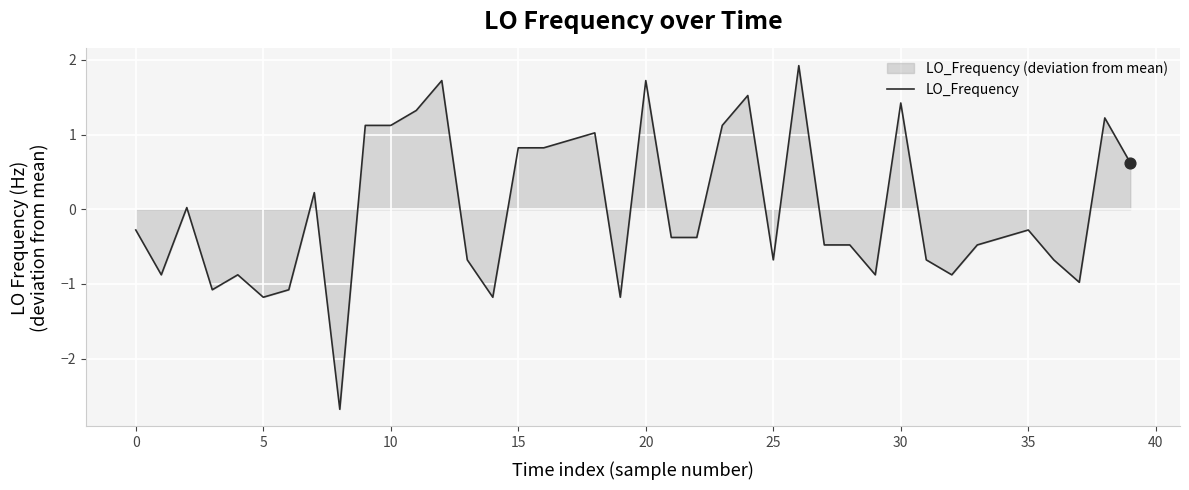

What is the minimum value shown in the chart?

-2.7